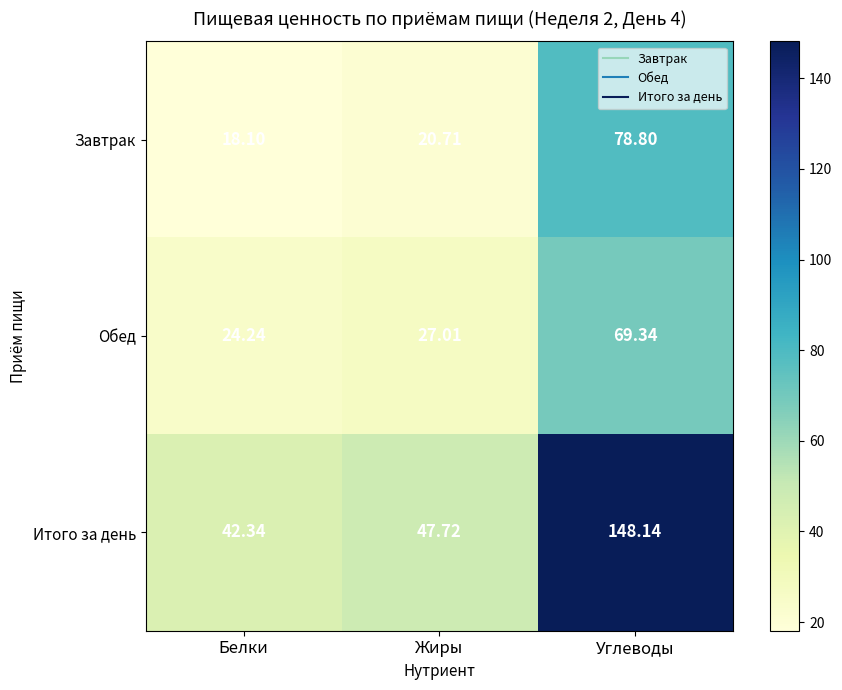

Rank the series by their maximum value, from lowest to highest.

Обед, Завтрак, Итого за день